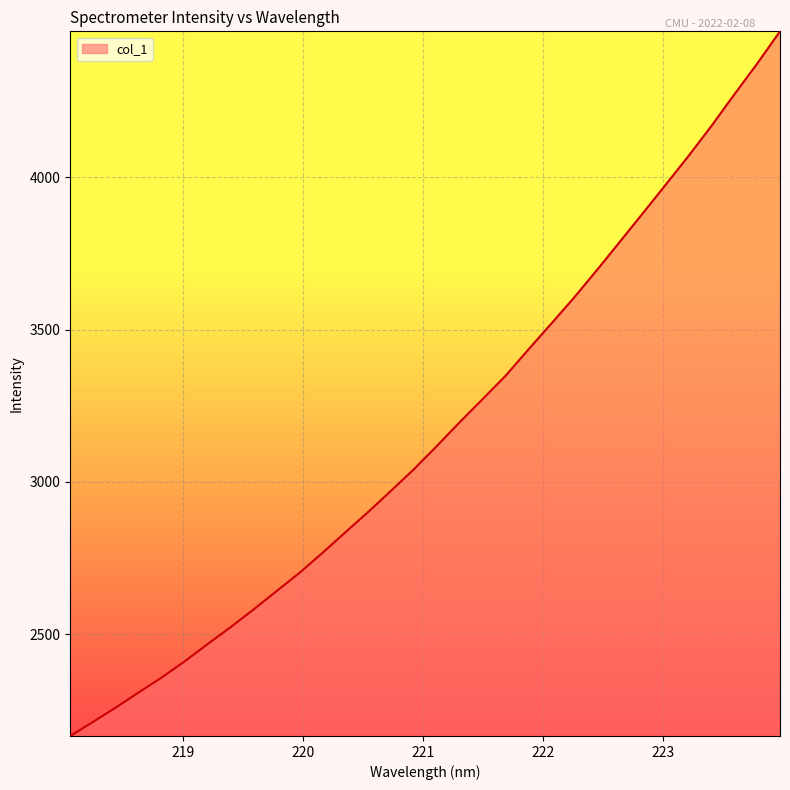

What is the maximum value shown in the chart?

4479.9